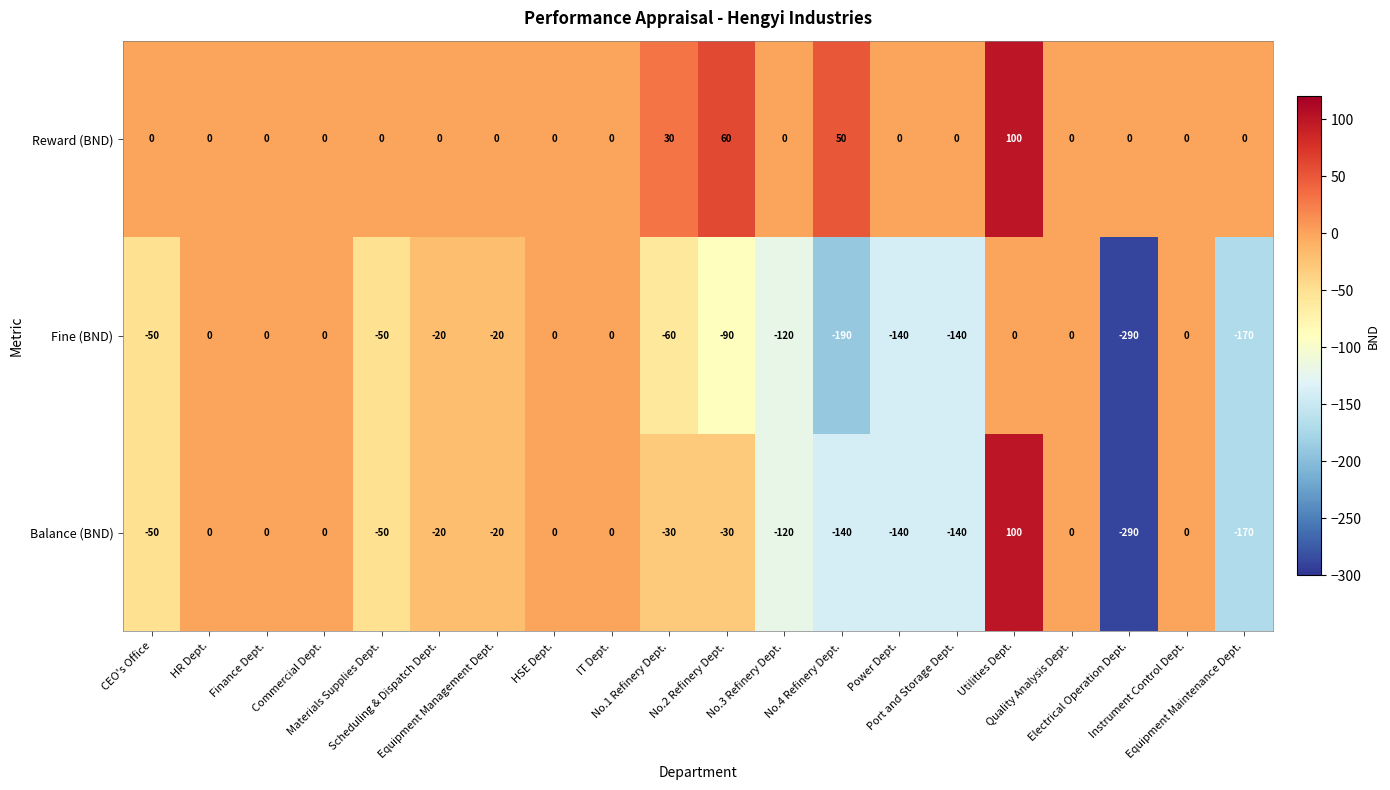

What is the smallest value displayed?

-290